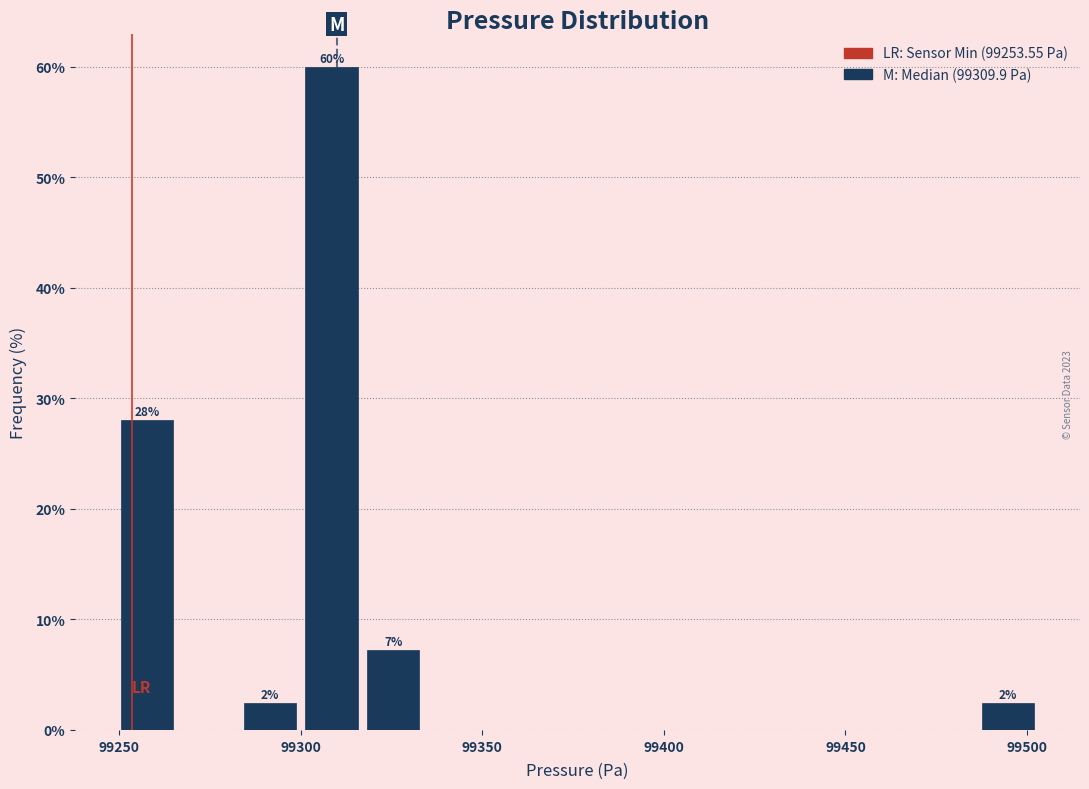

Read against the x-axis, roughly where is the centre of the tallest bar?

99310